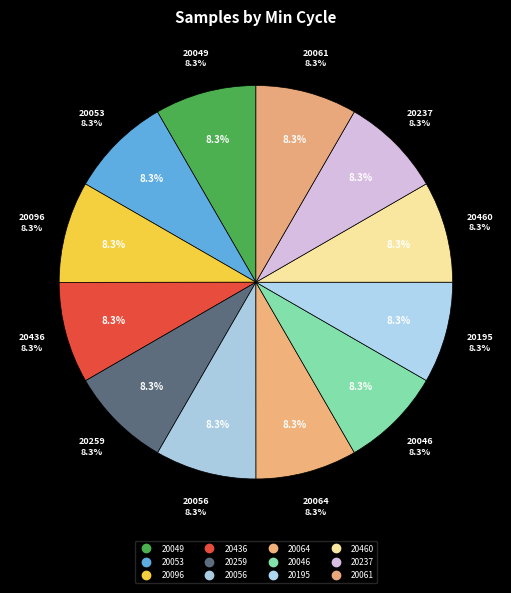

What is the total percentage of 20259 and 20049?

16.7%